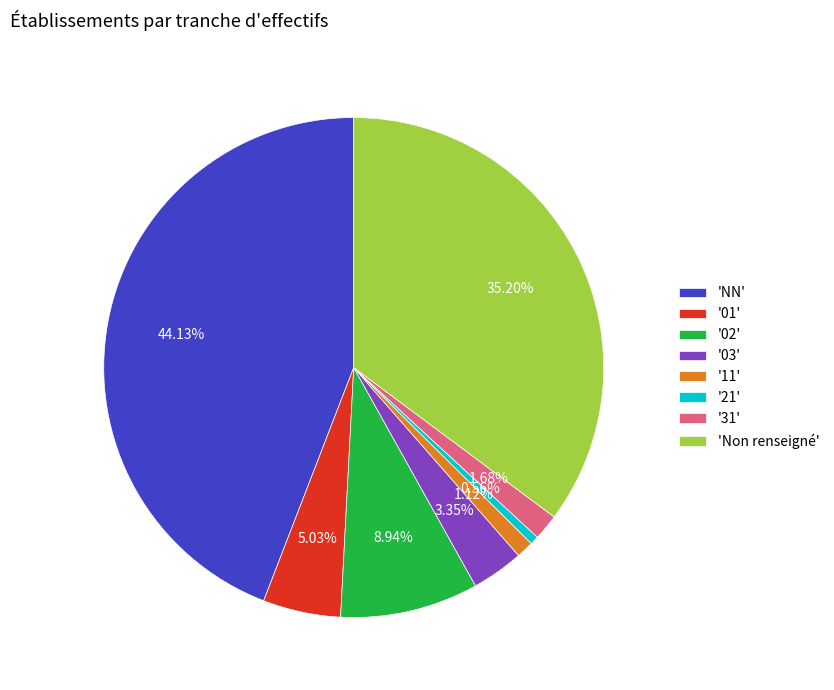

Is the sum of '03' and 'NN' greater than half?

No